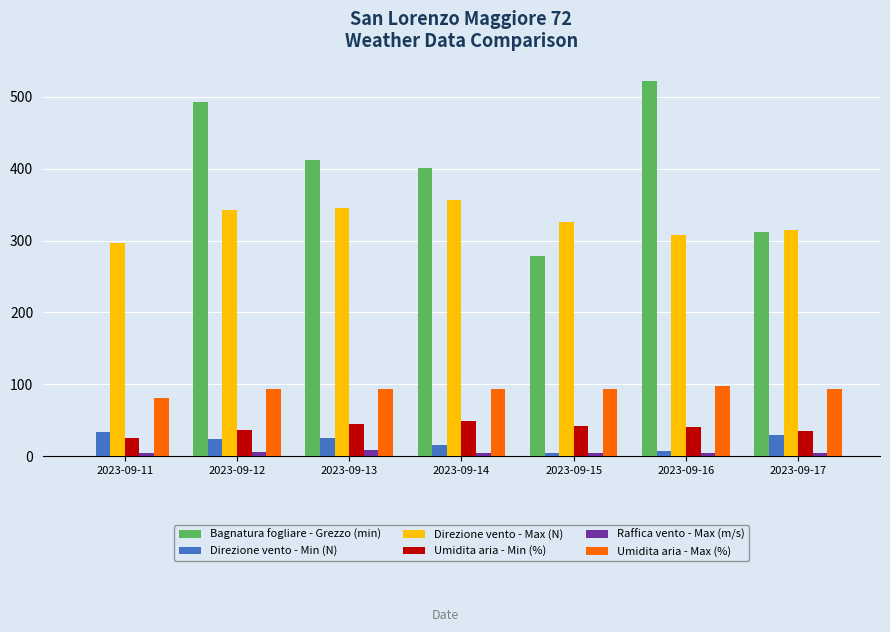

Between 2023-09-11 and 2023-09-12, which series saw the biggest shift?

Bagnatura fogliare - Grezzo (min)